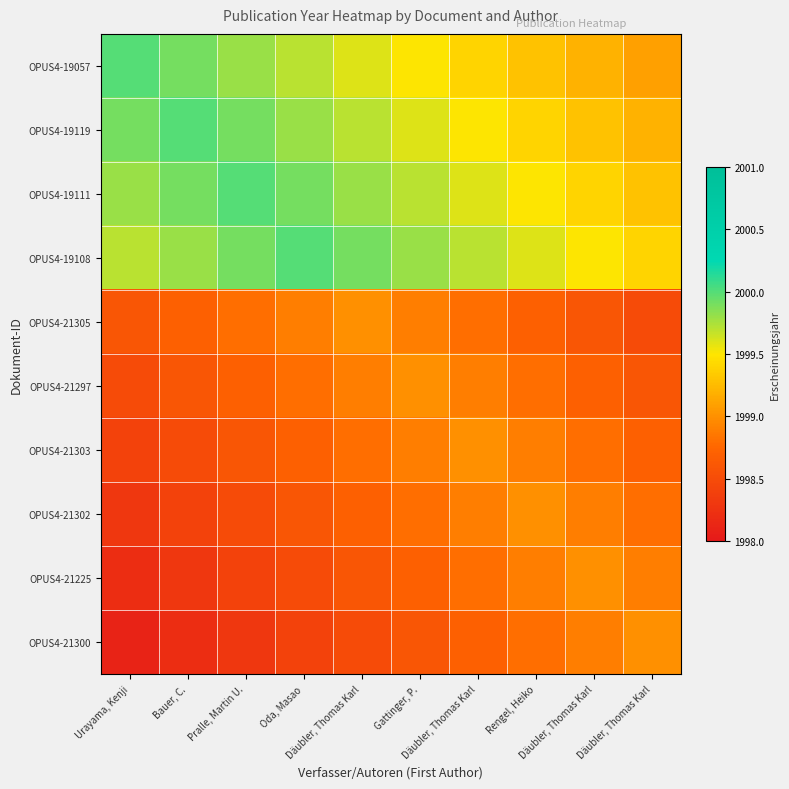

At how many categories does at least one series exceed 1998?

10